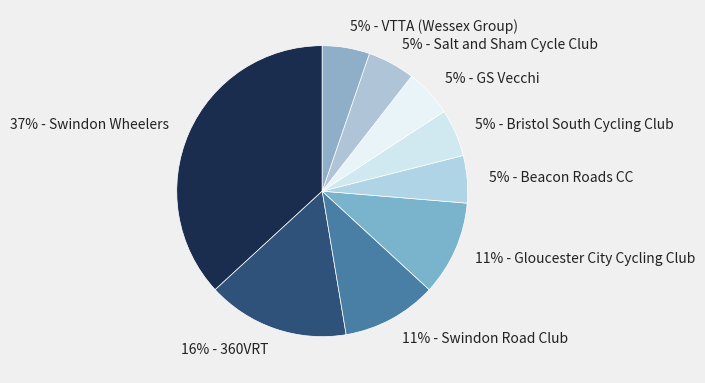

The 5% - GS Vecchi slice represents 5% of the pie. True or false?

True